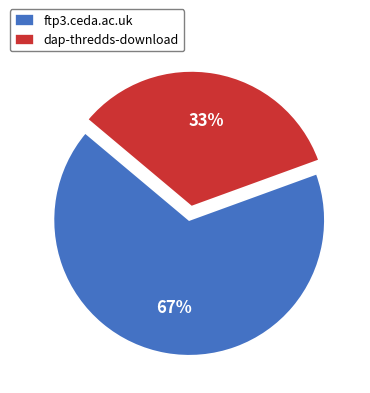

Which category has the biggest portion of the pie?

ftp3.ceda.ac.uk